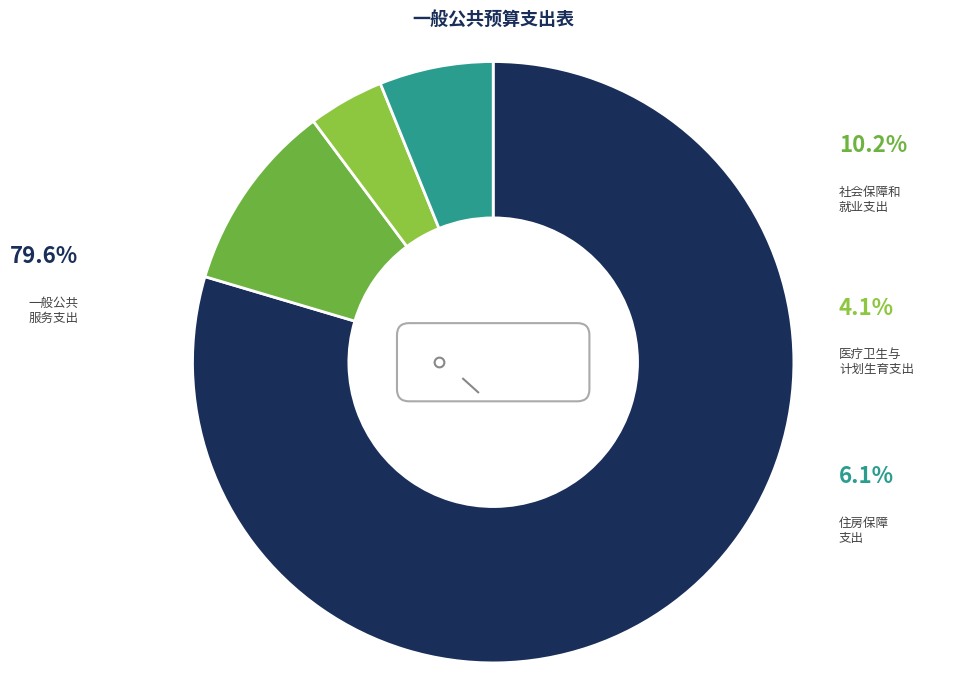

Which has a higher value, 医疗卫生与计划生育支出 or 住房保障支出?

住房保障支出